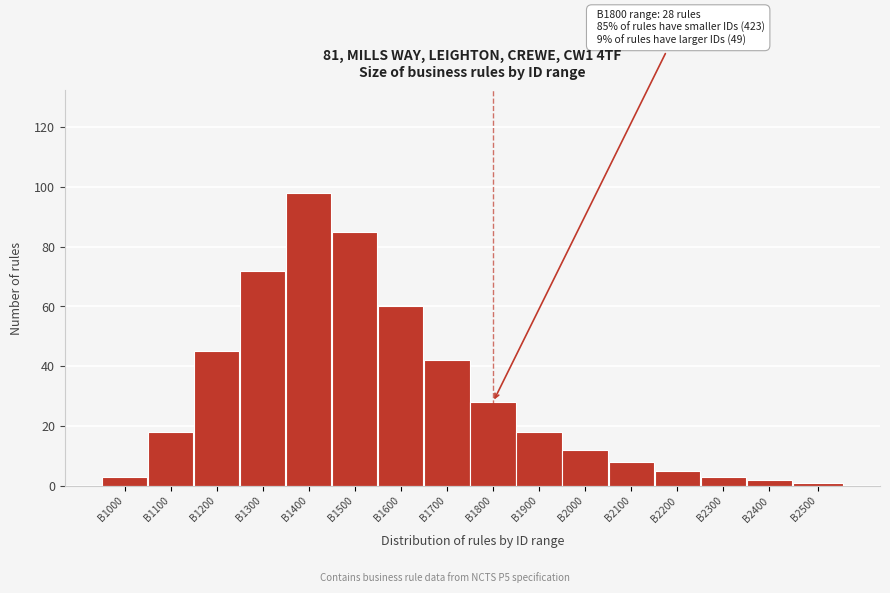

Reading left to right, what are all the values shown in this chart?

3	18	45	72	98	85	60	42	28	18	12	8	5	3	2	1